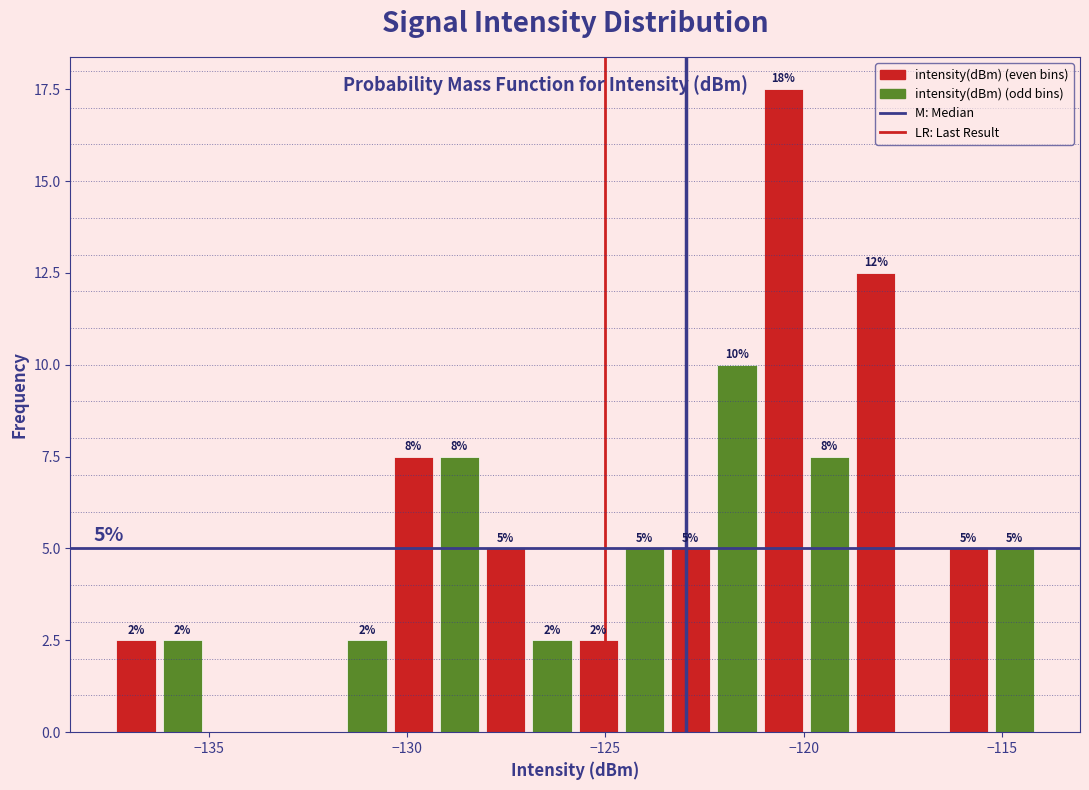

Around what value on the x-axis is the tallest bar? Give the approximate position of its centre, as read against the axis.

-120.5